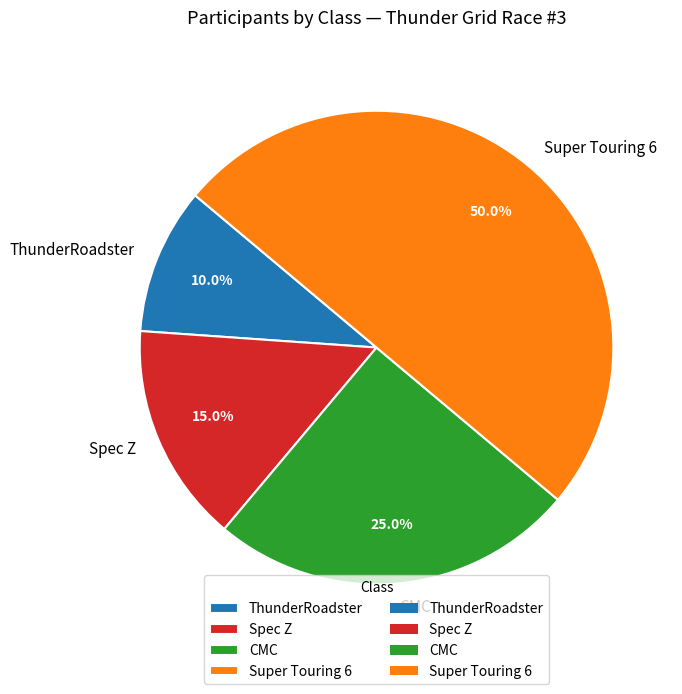

Rank the categories by value from highest to lowest.

Super Touring 6, CMC, Spec Z, ThunderRoadster